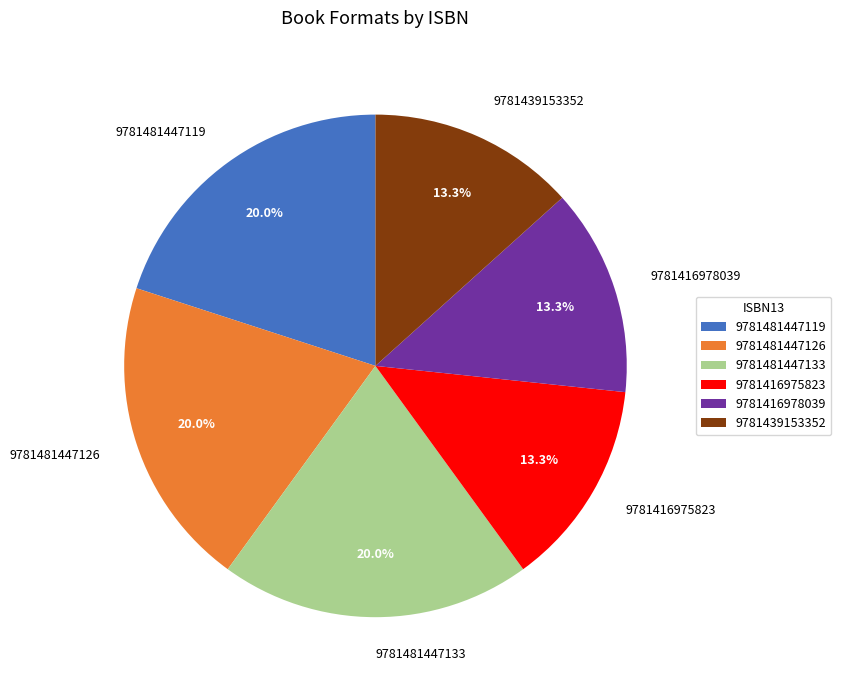

Is there any slice that represents more than half of the pie?

No